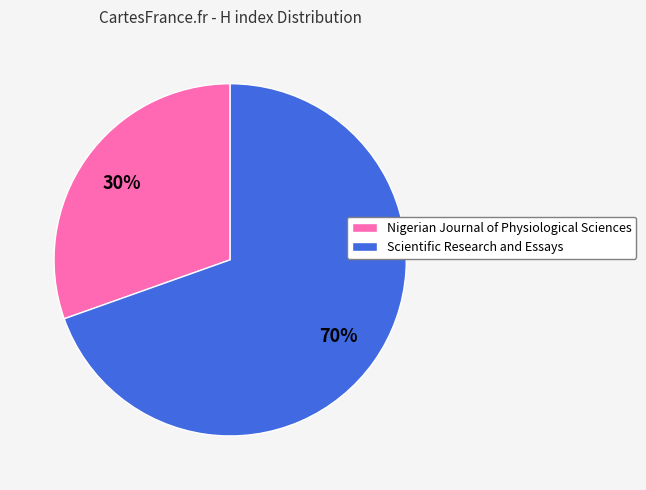

How many slices are in this pie chart?

2